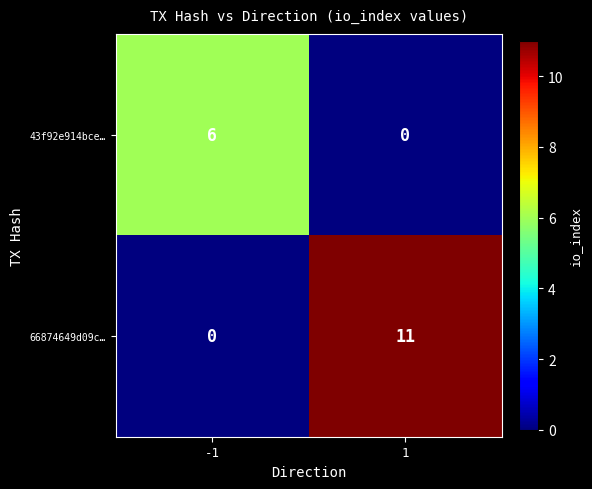

Reading left to right, what are all the values shown in this chart?

43f92e914bce…: -1=6	1=0
66874649d09c…: -1=0	1=11